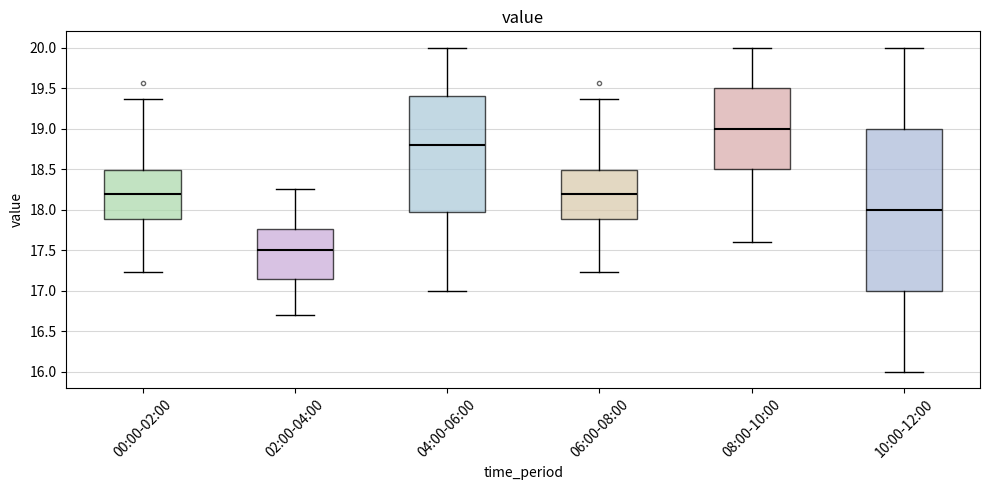

Reading left to right, read every box against the y-axis: the position of its median line, the range the box covers, and the ends of its whiskers. The values are not printed on the chart, so give them approximately, as read against the axis.

00:00-02:00: median 18.20, box 17.90 to 18.50, whiskers 17.25 to 19.35
02:00-04:00: median 17.50, box 17.15 to 17.75, whiskers 16.70 to 18.25
04:00-06:00: median 18.80, box 18.00 to 19.40, whiskers 17.00 to 20.00
06:00-08:00: median 18.20, box 17.90 to 18.50, whiskers 17.25 to 19.35
08:00-10:00: median 19.00, box 18.50 to 19.50, whiskers 17.60 to 20.00
10:00-12:00: median 18.00, box 17.00 to 19.00, whiskers 16.00 to 20.00